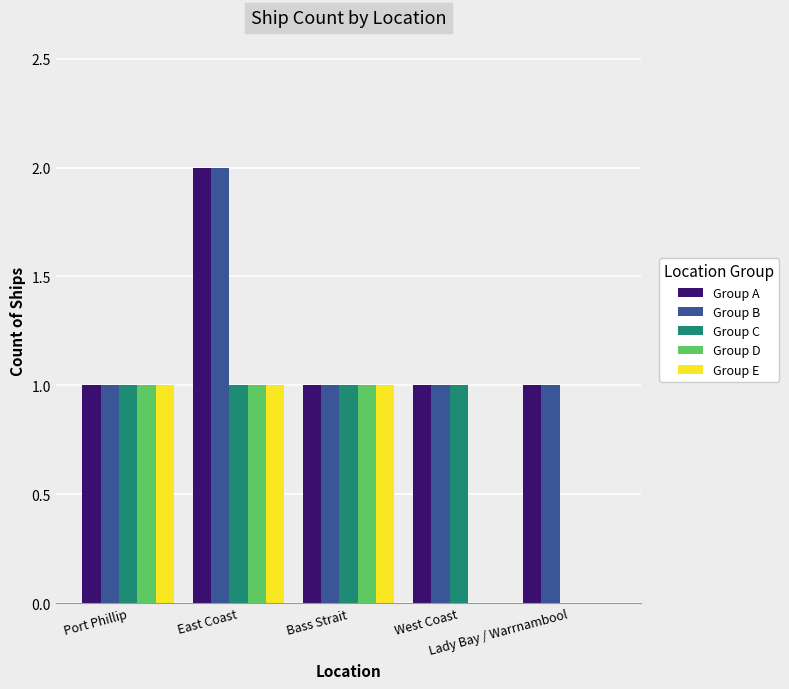

At which category is the sum across all series the highest?

East Coast